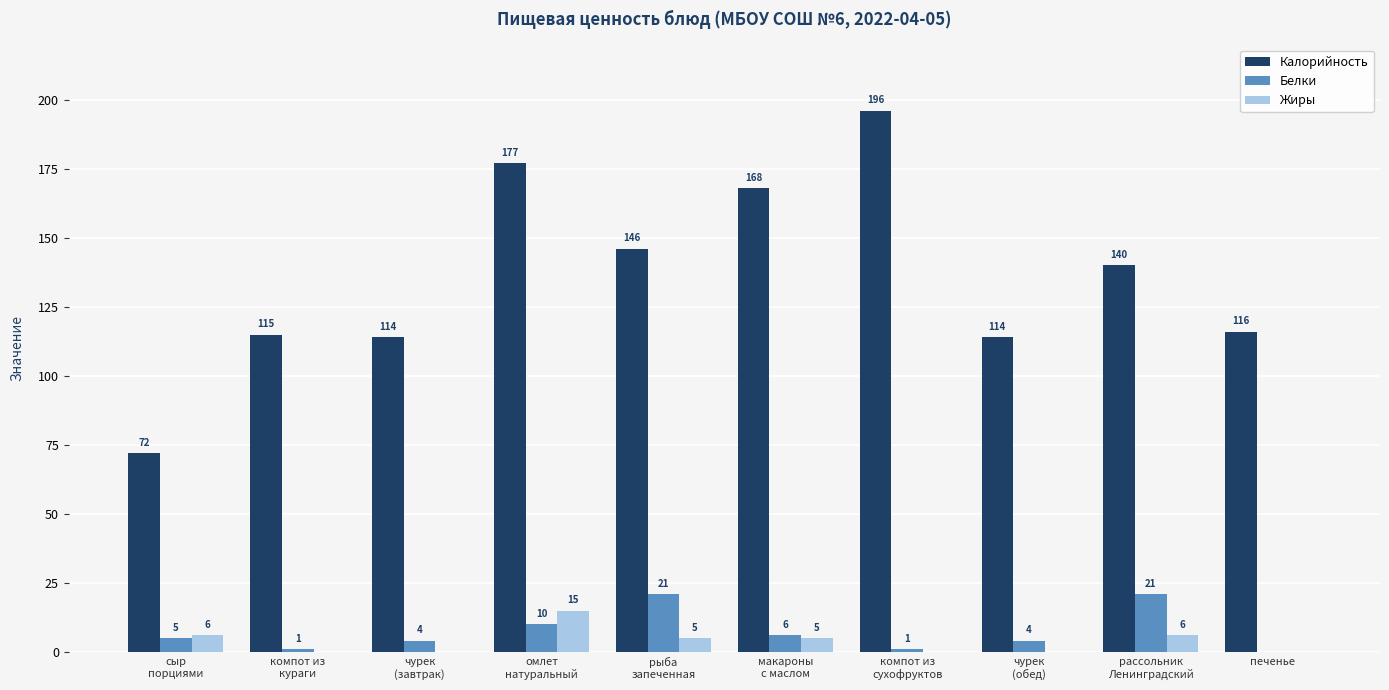

At which category is the sum across all series the highest?

омлет
натуральный